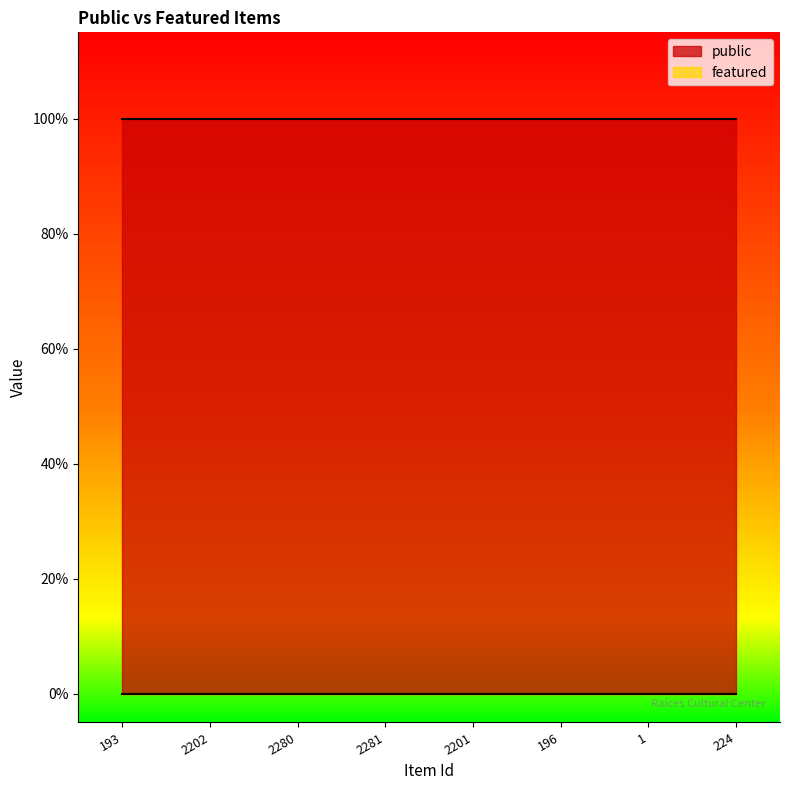

Is the value of featured at 193 greater than the value of public at 196?

No